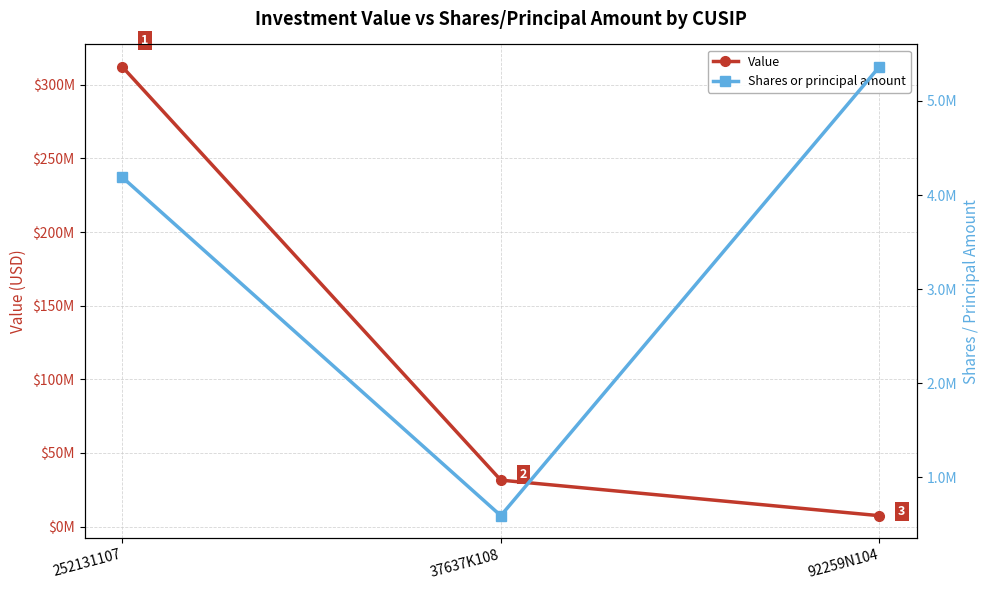

What are all the series names shown in the legend?

Value, Shares or principal amount